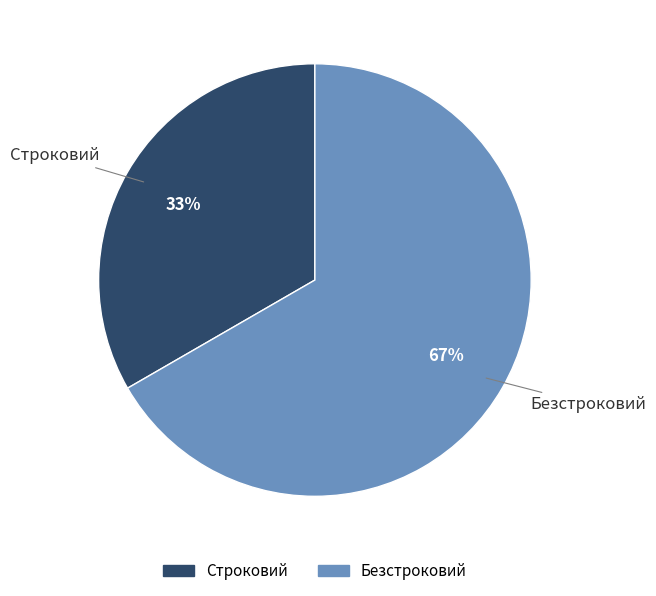

Does Безстроковий represent more than half of the total?

Yes